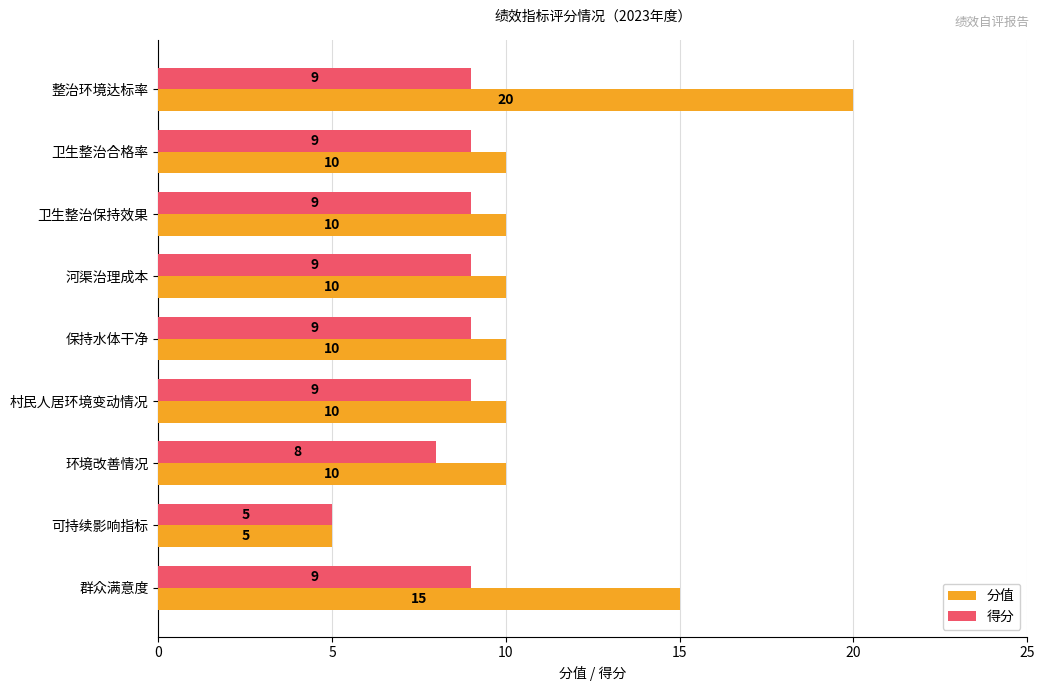

How many 得分 values are between 9 and 10?

7